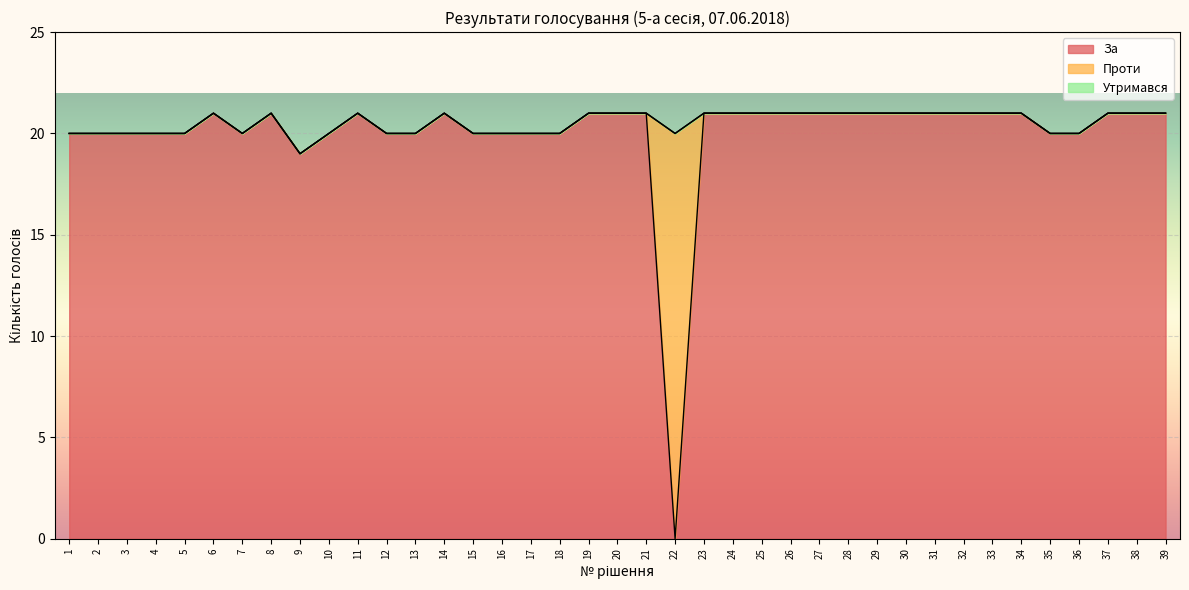

Reading right to left, extract all data points from this chart.

За: 21	21	21	20	20	21	21	21	21	21	21	21	21	21	21	21	21	0	21	21	21	20	20	20	20	21	20	20	21	20	19	21	20	21	20	20	20	20	20
Проти: 0	0	0	0	0	0	0	0	0	0	0	0	0	0	0	0	0	20	0	0	0	0	0	0	0	0	0	0	0	0	0	0	0	0	0	0	0	0	0
Утримався: 0	0	0	0	0	0	0	0	0	0	0	0	0	0	0	0	0	0	0	0	0	0	0	0	0	0	0	0	0	0	0	0	0	0	0	0	0	0	0